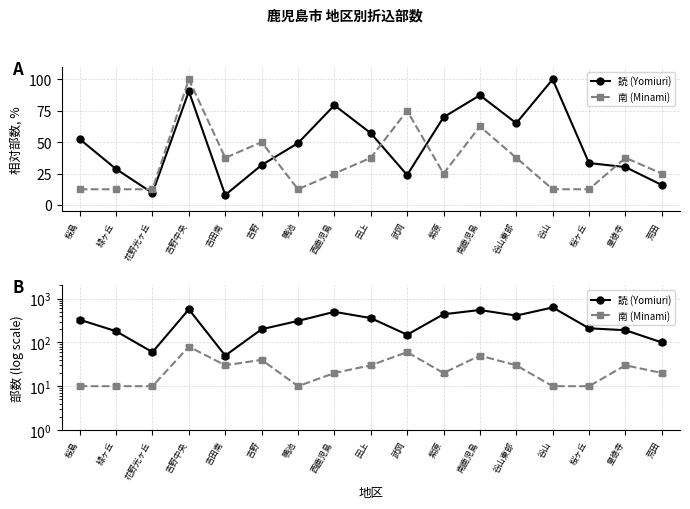

What are all the series names shown in the legend?

読 (Yomiuri), 南 (Minami)